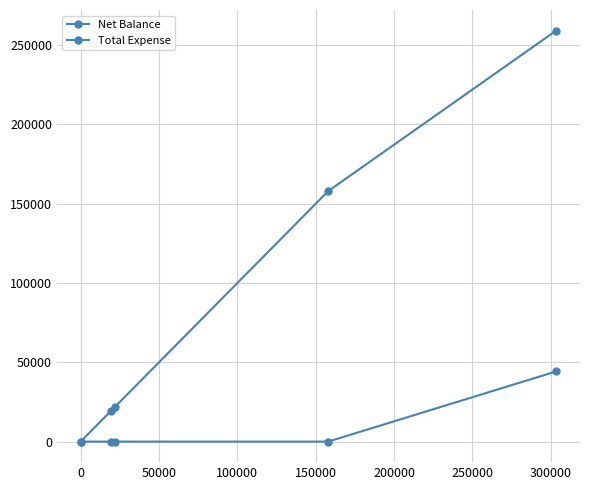

True or false: Total Expense and Net Balance intersect in this chart.

False